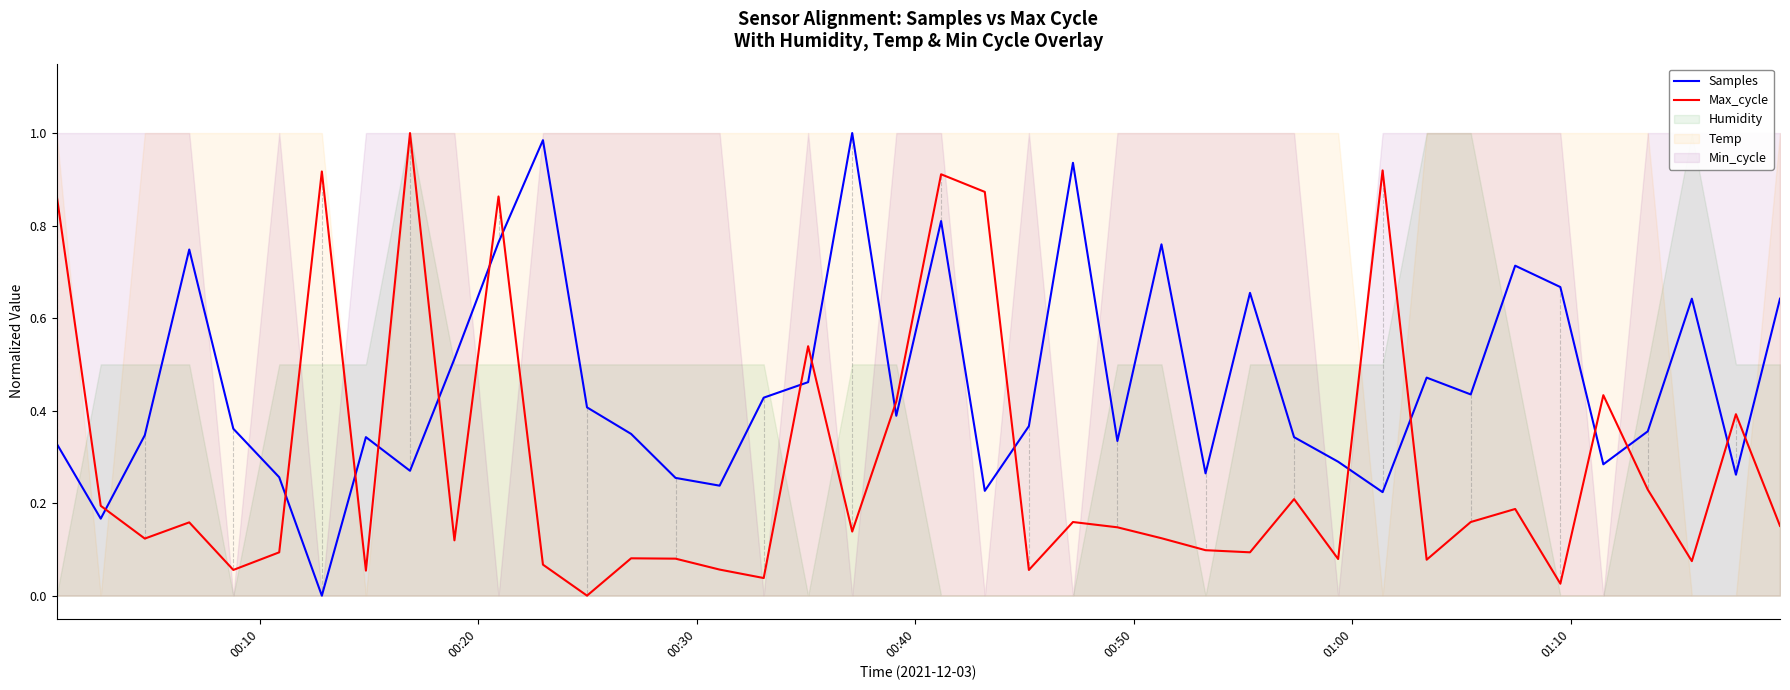

Which series ends up on top after the final intersection of Max_cycle and Samples?

Samples